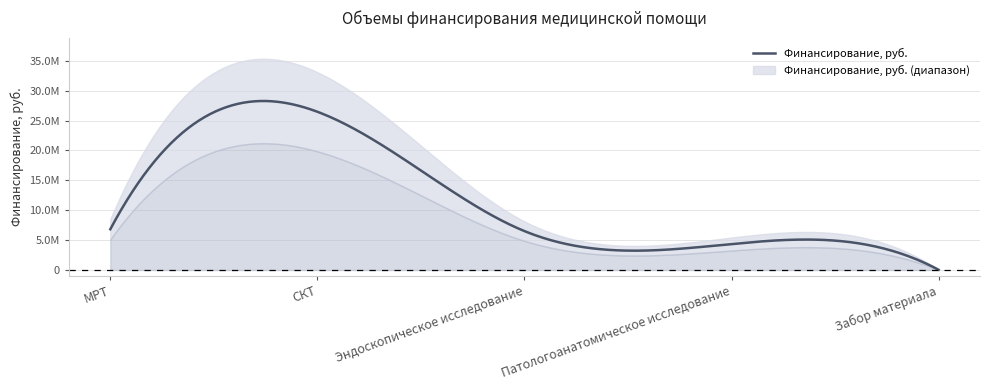

True or false: the data has more than 1 interior local peaks.

False